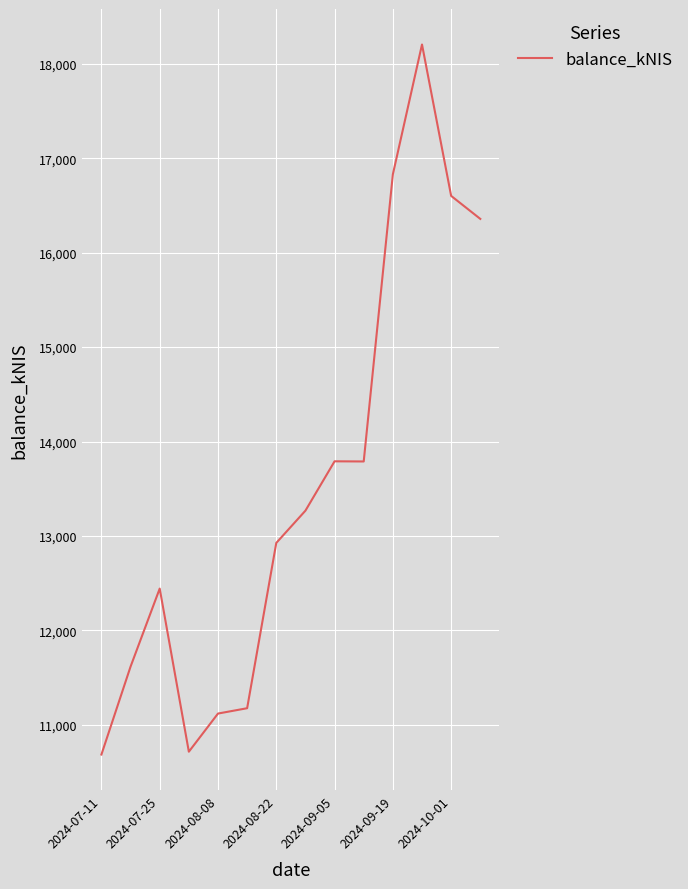

What is the difference between the maximum and minimum values?

7520.4